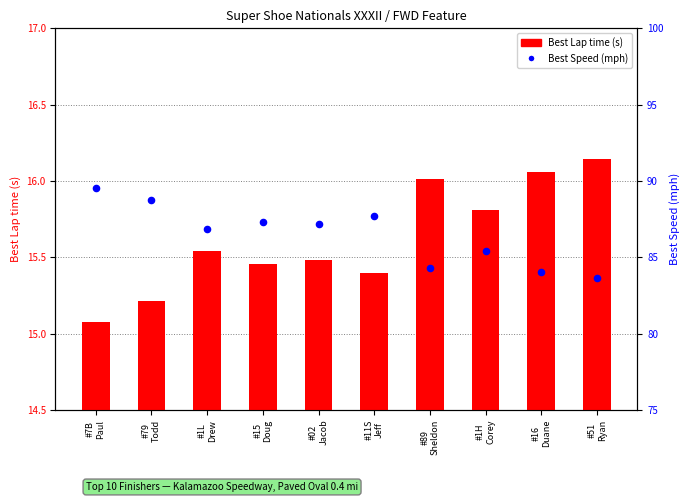

At how many categories does at least one series exceed 86?

6